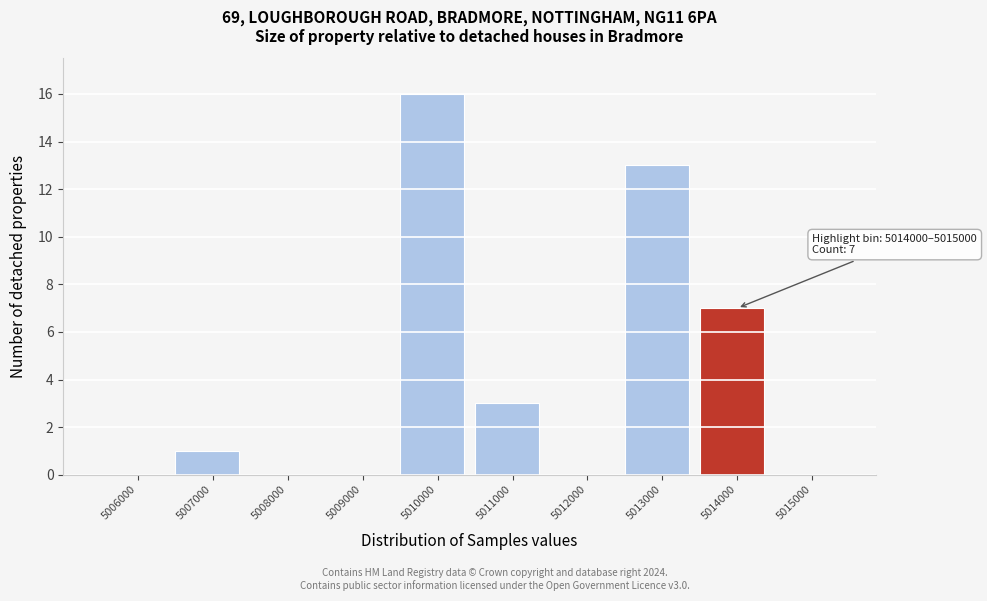

Reading left to right, list all the values displayed in this chart.

5006000=0	5007000=1	5008000=0	5009000=0	5010000=16	5011000=3	5012000=0	5013000=13	5014000=7	5015000=0